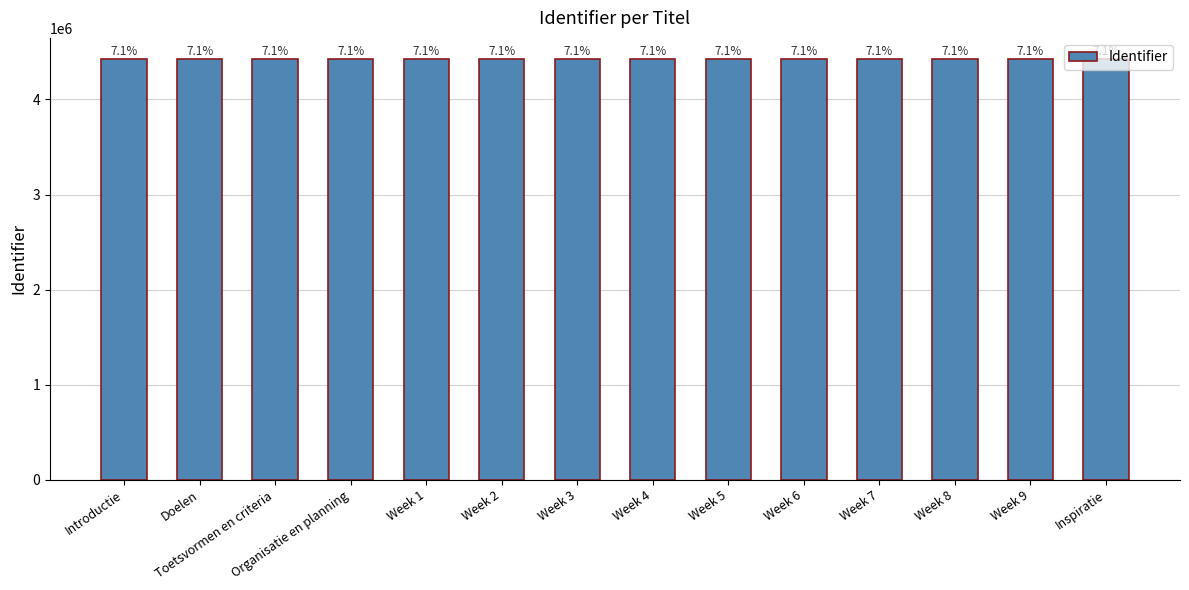

What is the difference between the second highest and second lowest values?

22